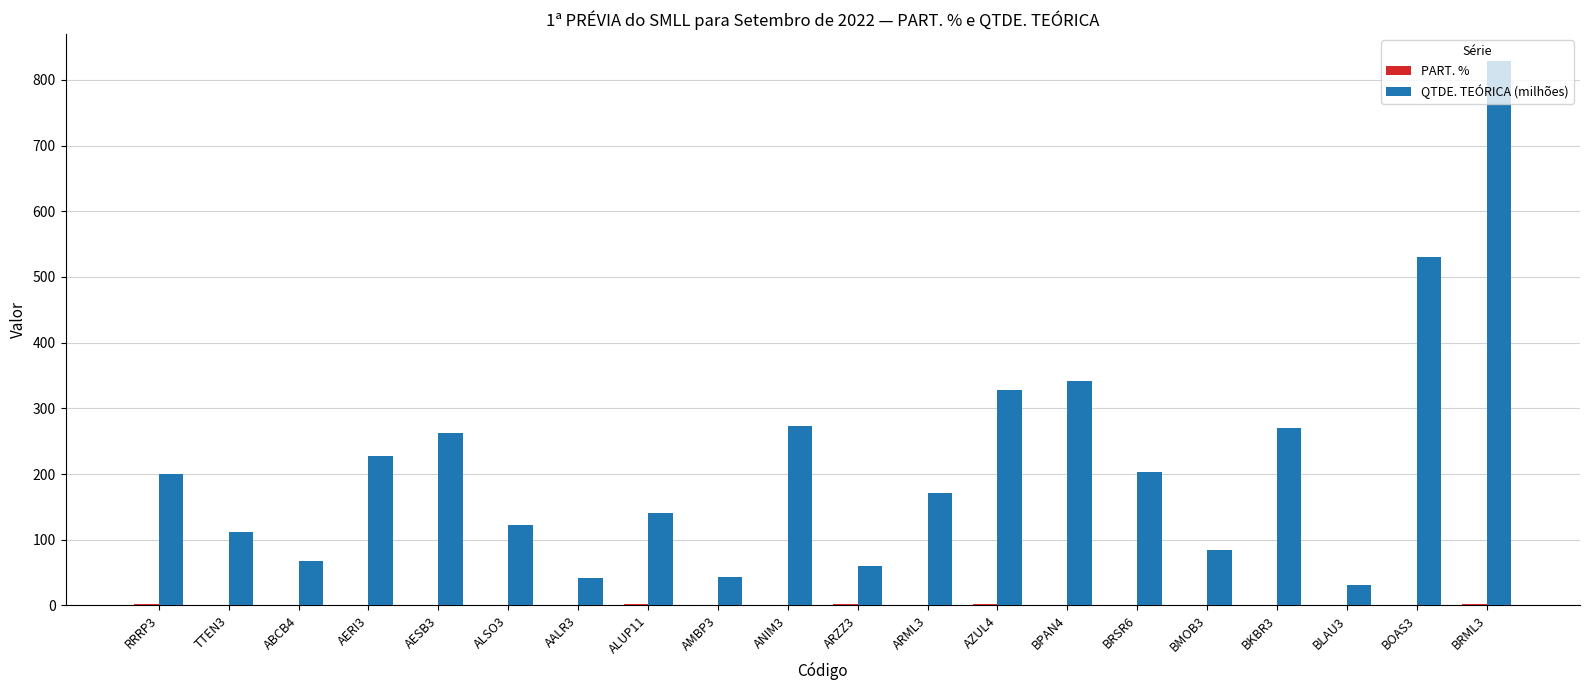

What is the sum of all QTDE. TEÓRICA (milhões) values?

4339.1